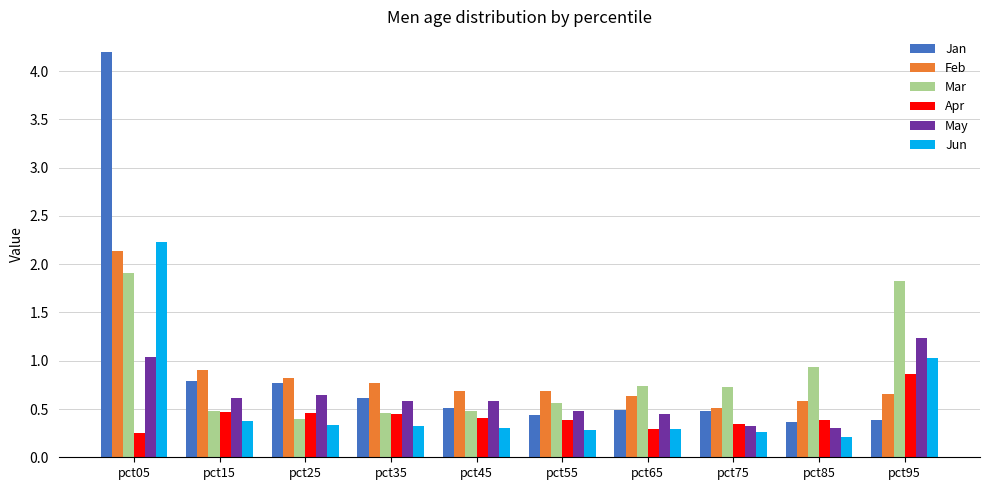

What is the maximum value for Apr?

0.9